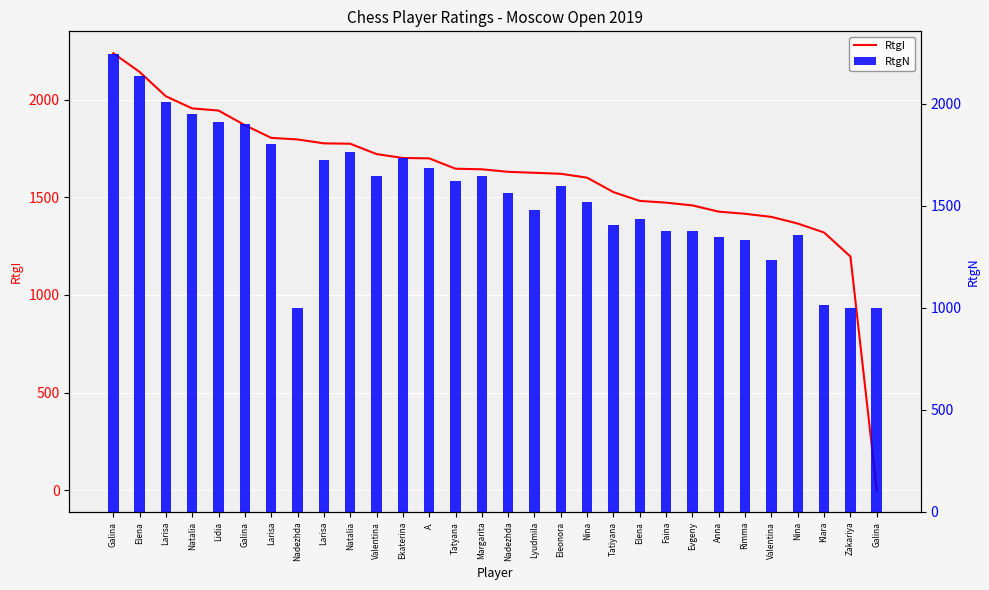

What is the maximum value shown in the chart?

2243